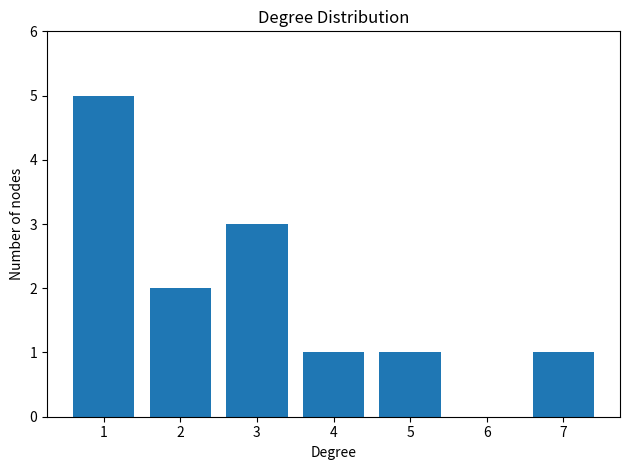

Reading left to right, transcribe all the data shown in this chart.

1=5	2=2	3=3	4=1	5=1	6=0	7=1